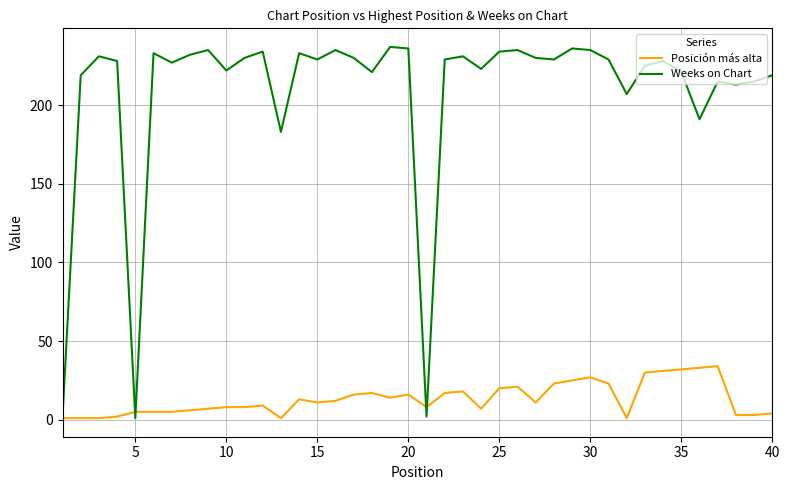

Which series has the largest total across all categories?

Weeks on Chart